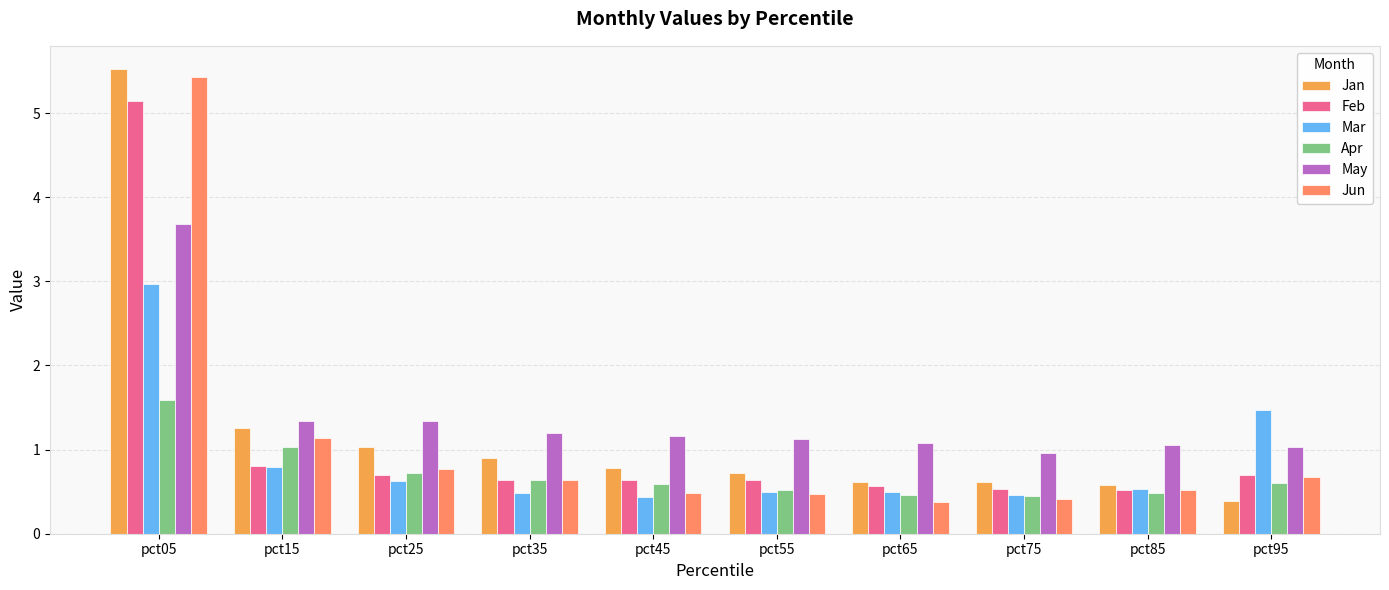

Reading right to left, transcribe all the data shown in this chart.

Jan: 0.4	0.6	0.6	0.6	0.7	0.8	0.9	1.0	1.3	5.5
Feb: 0.7	0.5	0.5	0.6	0.6	0.6	0.6	0.7	0.8	5.1
Mar: 1.5	0.5	0.5	0.5	0.5	0.4	0.5	0.6	0.8	3.0
Apr: 0.6	0.5	0.5	0.5	0.5	0.6	0.6	0.7	1.0	1.6
May: 1.0	1.1	1.0	1.1	1.1	1.2	1.2	1.3	1.3	3.7
Jun: 0.7	0.5	0.4	0.4	0.5	0.5	0.6	0.8	1.1	5.4